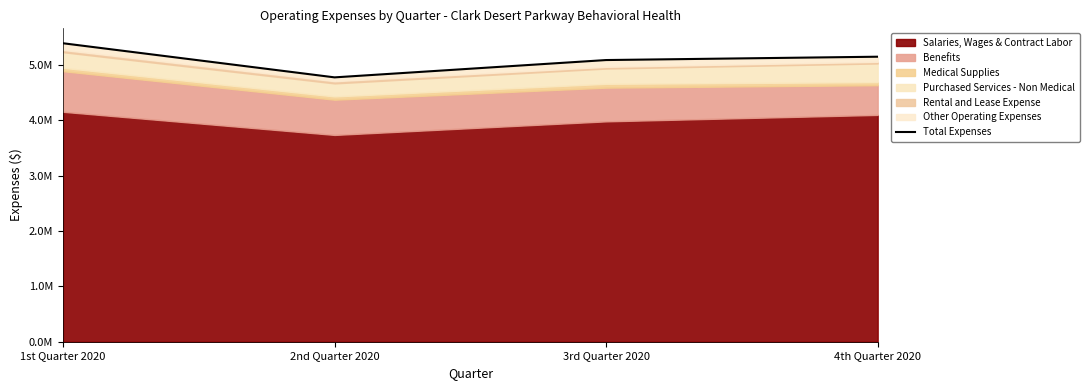

The value at 1st Quarter 2020 is 1586650. True or false?

False